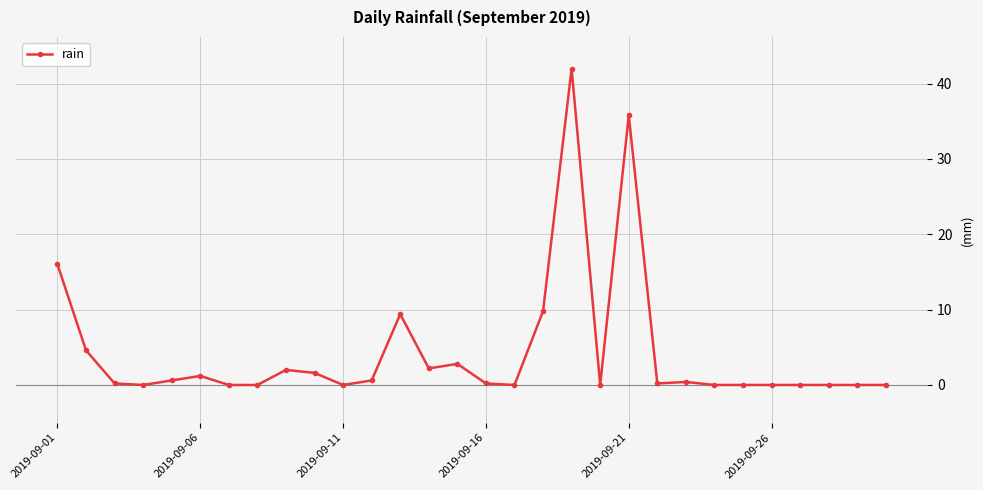

True or false: the data has more than 0 interior local peaks.

True